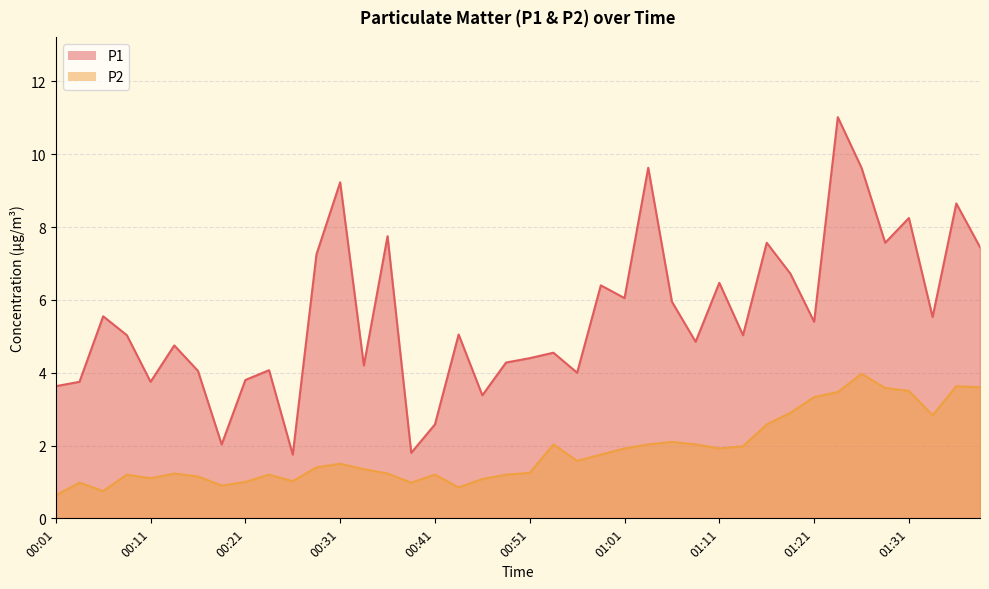

Reading right to left, list all the values displayed in this chart.

P1: 01:38=7.5	01:36=8.7	01:33=5.5	01:31=8.2	01:28=7.6	01:26=9.6	01:23=11.0	01:21=5.4	01:18=6.7	01:16=7.6	01:13=5.0	01:11=6.5	01:08=4.8	01:06=6.0	01:03=9.6	01:01=6.0	00:58=6.4	00:56=4.0	00:53=4.5	00:51=4.4	00:48=4.3	00:46=3.4	00:43=5.0	00:41=2.6	00:38=1.8	00:36=7.8	00:33=4.2	00:31=9.2	00:29=7.2	00:26=1.8	00:24=4.1	00:21=3.8	00:19=2.0	00:16=4.0	00:14=4.8	00:11=3.8	00:09=5.0	00:06=5.5	00:04=3.8	00:01=3.6
P2: 01:38=3.6	01:36=3.6	01:33=2.8	01:31=3.5	01:28=3.6	01:26=4.0	01:23=3.5	01:21=3.3	01:18=2.9	01:16=2.6	01:13=2.0	01:11=1.9	01:08=2.0	01:06=2.1	01:03=2.0	01:01=1.9	00:58=1.8	00:56=1.6	00:53=2.0	00:51=1.2	00:48=1.2	00:46=1.1	00:43=0.8	00:41=1.2	00:38=1.0	00:36=1.2	00:33=1.4	00:31=1.5	00:29=1.4	00:26=1.0	00:24=1.2	00:21=1.0	00:19=0.9	00:16=1.1	00:14=1.2	00:11=1.1	00:09=1.2	00:06=0.8	00:04=1.0	00:01=0.6